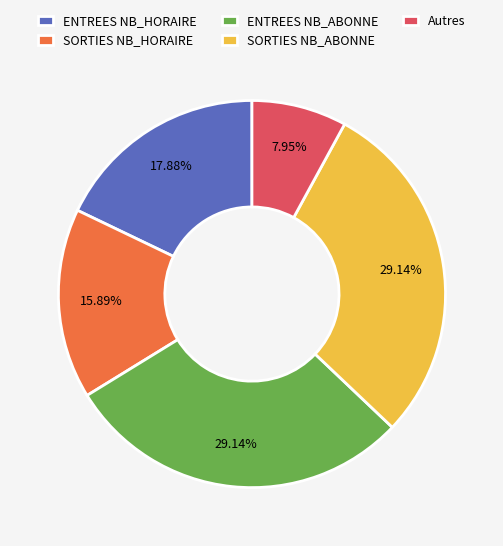

Combined, do SORTIES NB_HORAIRE and SORTIES NB_ABONNE account for over 50%?

No